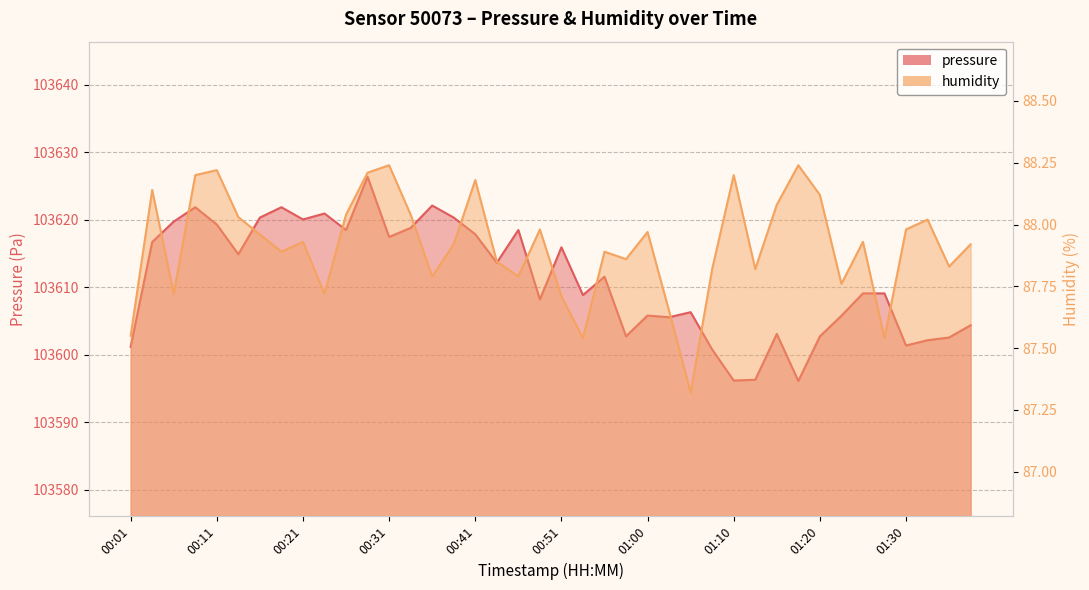

Rank the series at 00:38 from lowest to highest value.

humidity, pressure